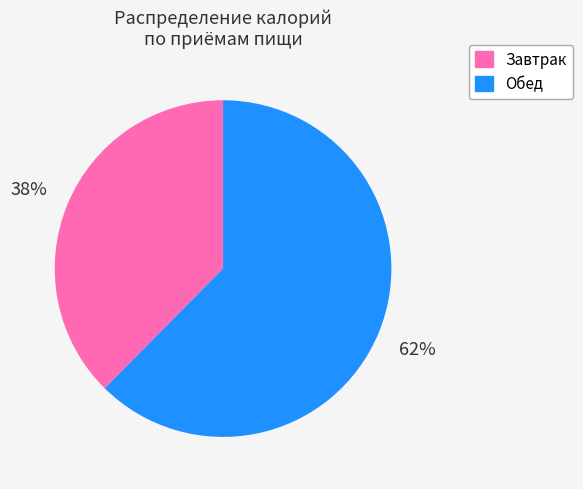

Do Завтрак and Обед together represent more than half of the pie?

Yes